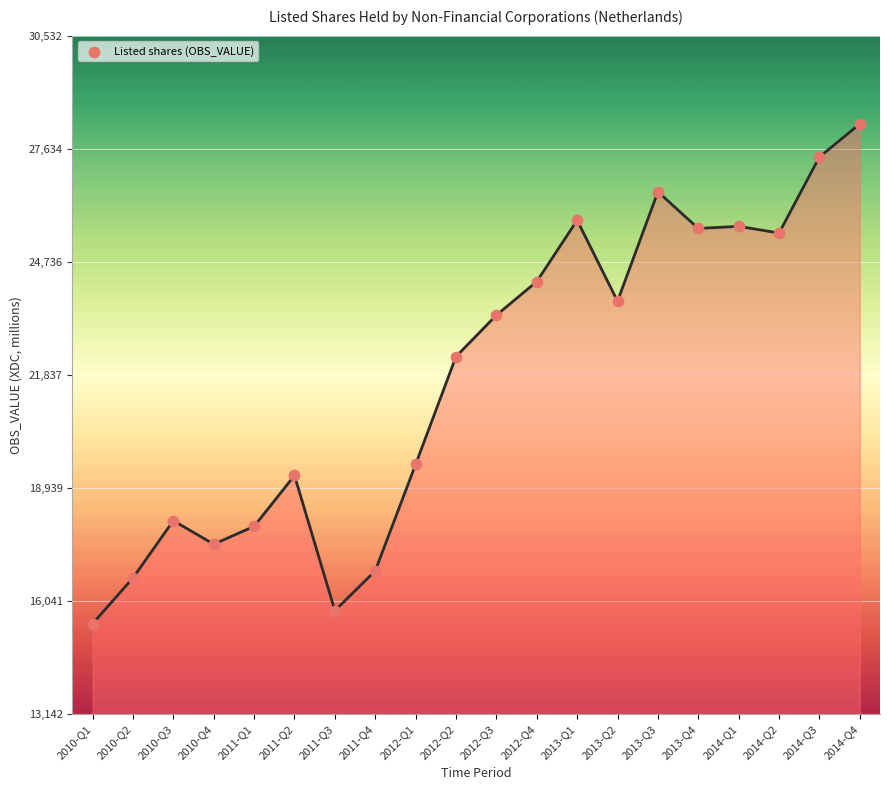

What is the ratio of the value at 2010-Q4 to the value at 2013-Q1?

0.7